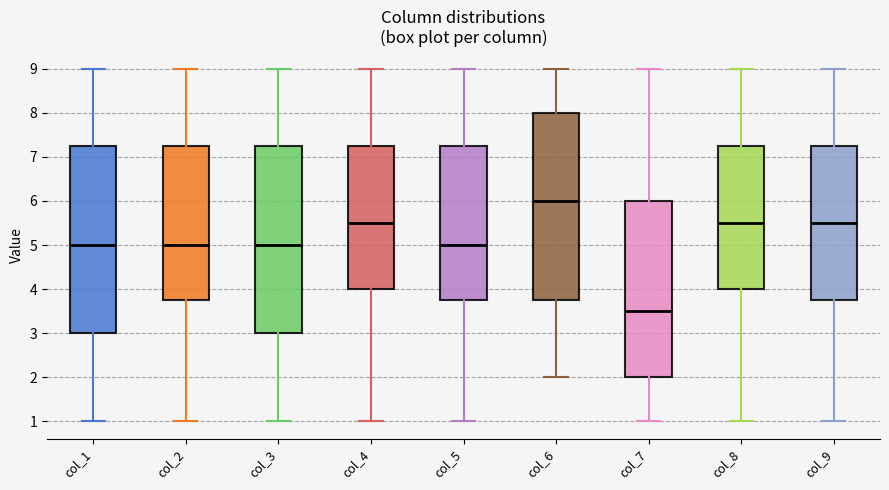

Reading left to right, transcribe this box plot: for each box, give where its median line is, the range the box spans, and where its two whiskers end, as read against the y-axis. The values are not printed on the chart, so give them approximately, as read against the axis.

col_1: median 5.0, box 3.0 to 7.3, whiskers 1.0 to 9.0
col_2: median 5.0, box 3.8 to 7.3, whiskers 1.0 to 9.0
col_3: median 5.0, box 3.0 to 7.3, whiskers 1.0 to 9.0
col_4: median 5.5, box 4.0 to 7.3, whiskers 1.0 to 9.0
col_5: median 5.0, box 3.8 to 7.3, whiskers 1.0 to 9.0
col_6: median 6.0, box 3.8 to 8.0, whiskers 2.0 to 9.0
col_7: median 3.5, box 2.0 to 6.0, whiskers 1.0 to 9.0
col_8: median 5.5, box 4.0 to 7.3, whiskers 1.0 to 9.0
col_9: median 5.5, box 3.8 to 7.3, whiskers 1.0 to 9.0